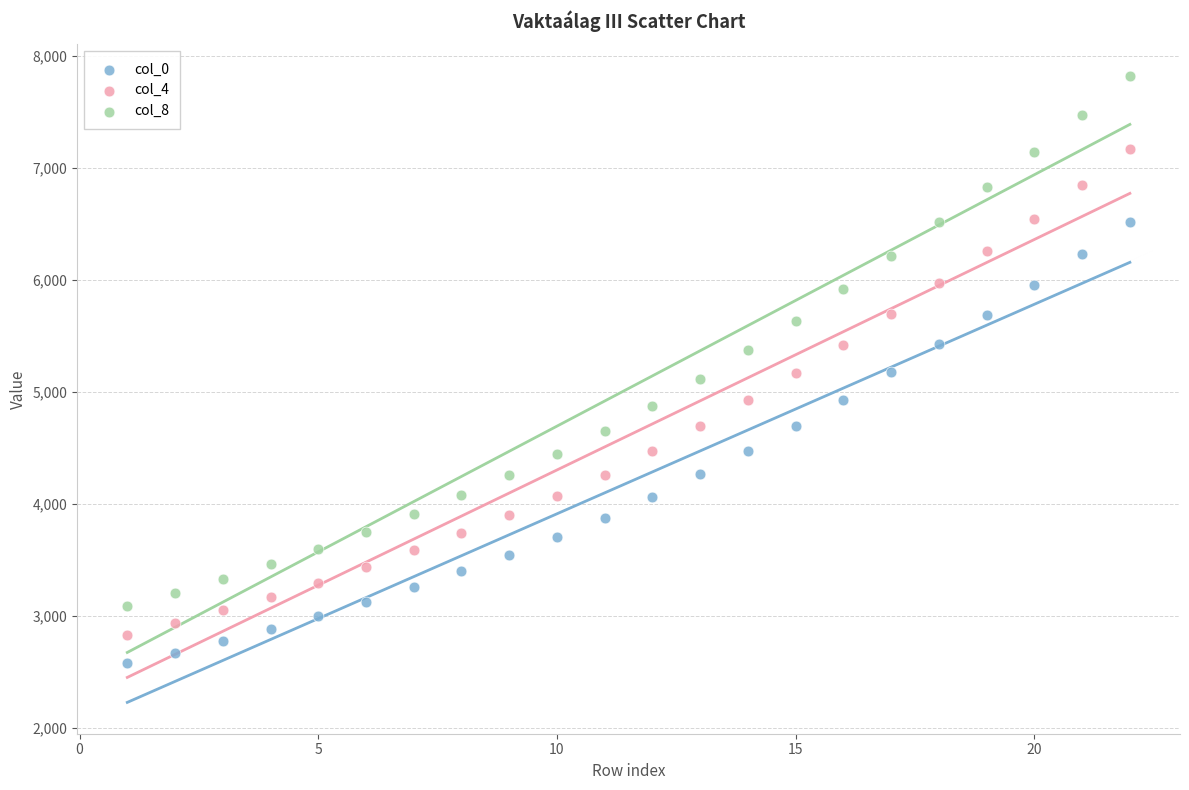

Across all data points, what is the range of Y values (max minus min)?

5245.9